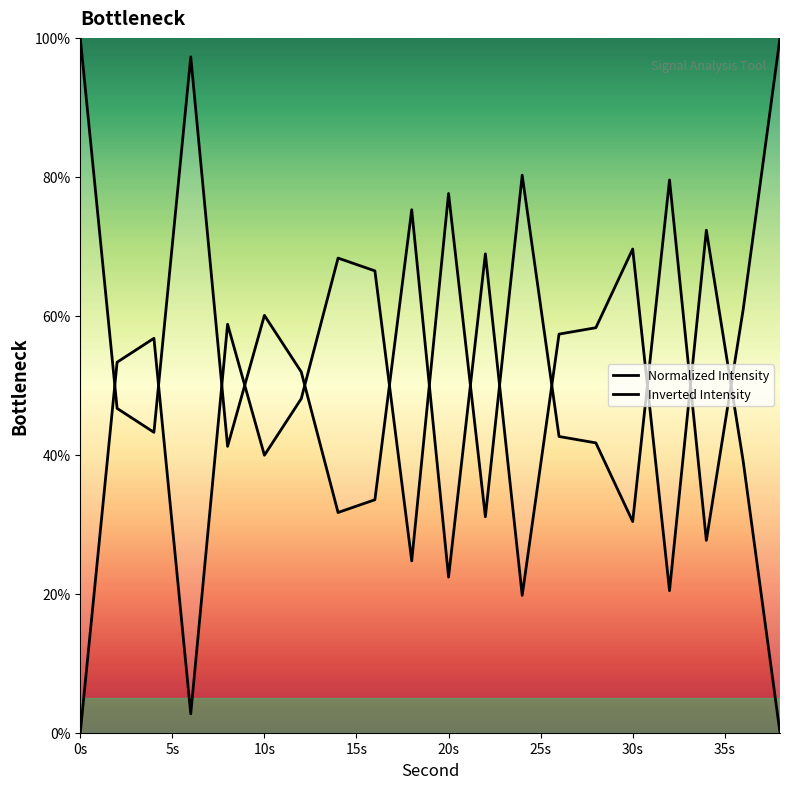

True or false: Inverted Intensity and Normalized Intensity cross at least once.

True